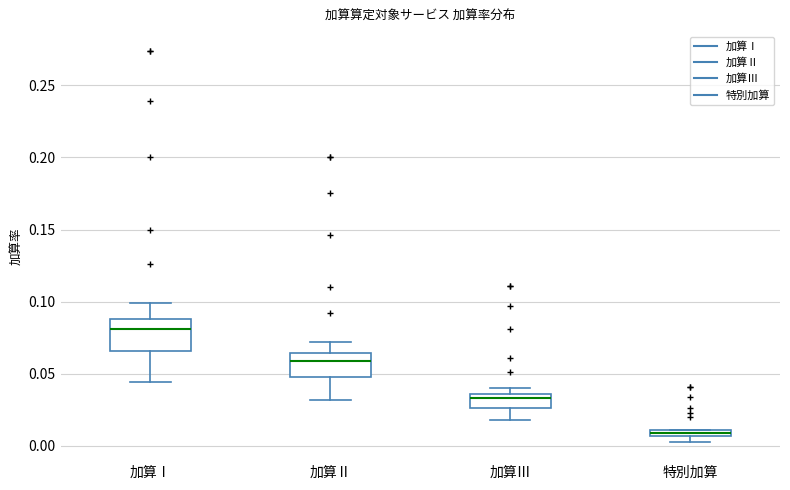

Where is the upper edge of the box for 特別加算 on the y-axis? The values are not printed on the chart, so give them approximately, as read against the axis.

0.010